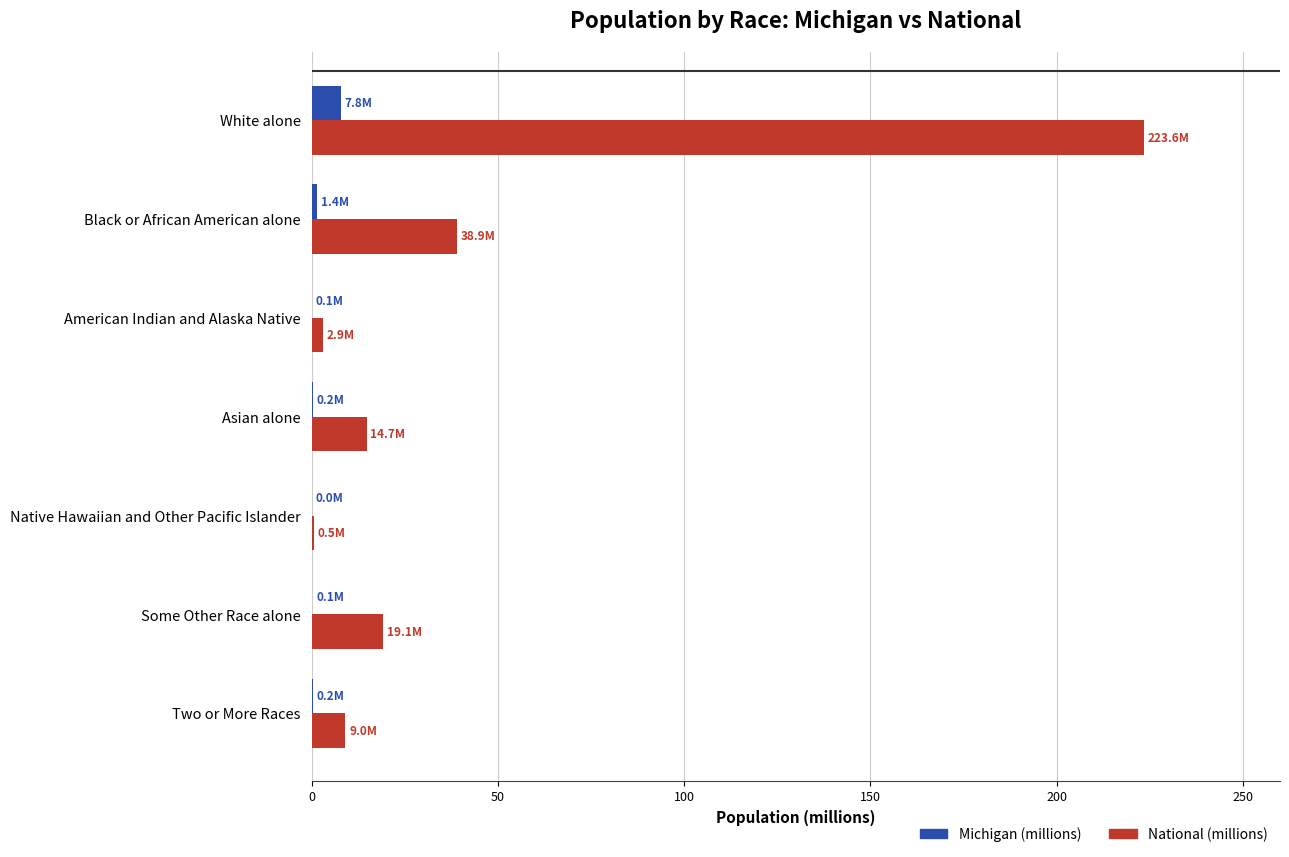

What is the sum of all Michigan (millions) values?

9.9